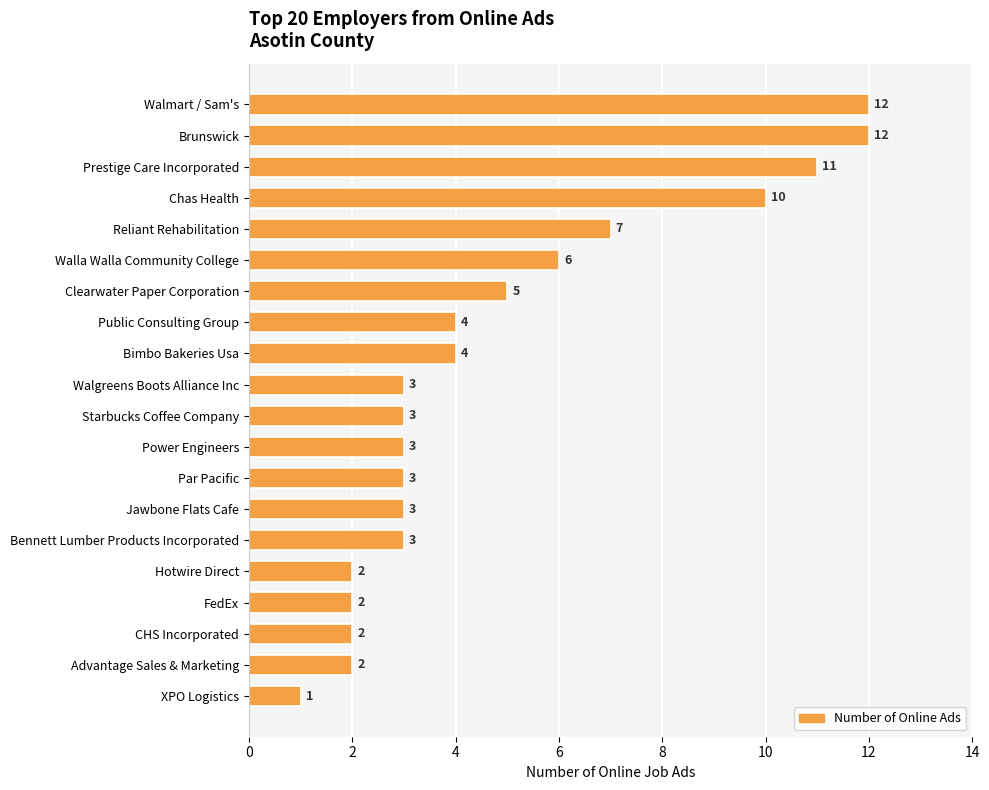

What is the smallest value displayed?

1